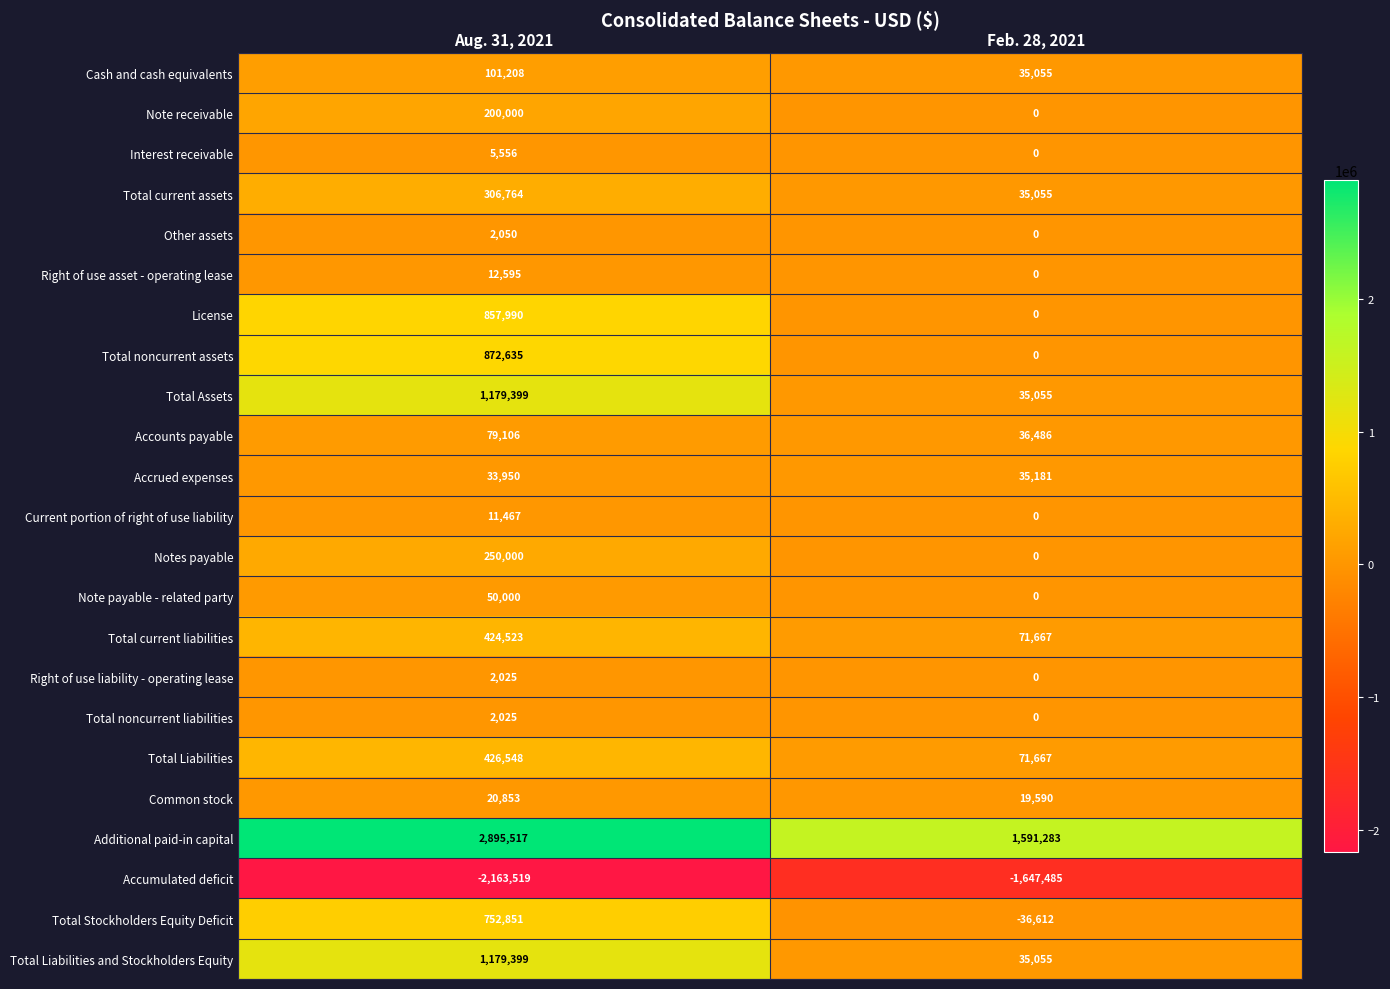

The value of Total Liabilities at Feb. 28, 2021 is 71667. True or false?

True